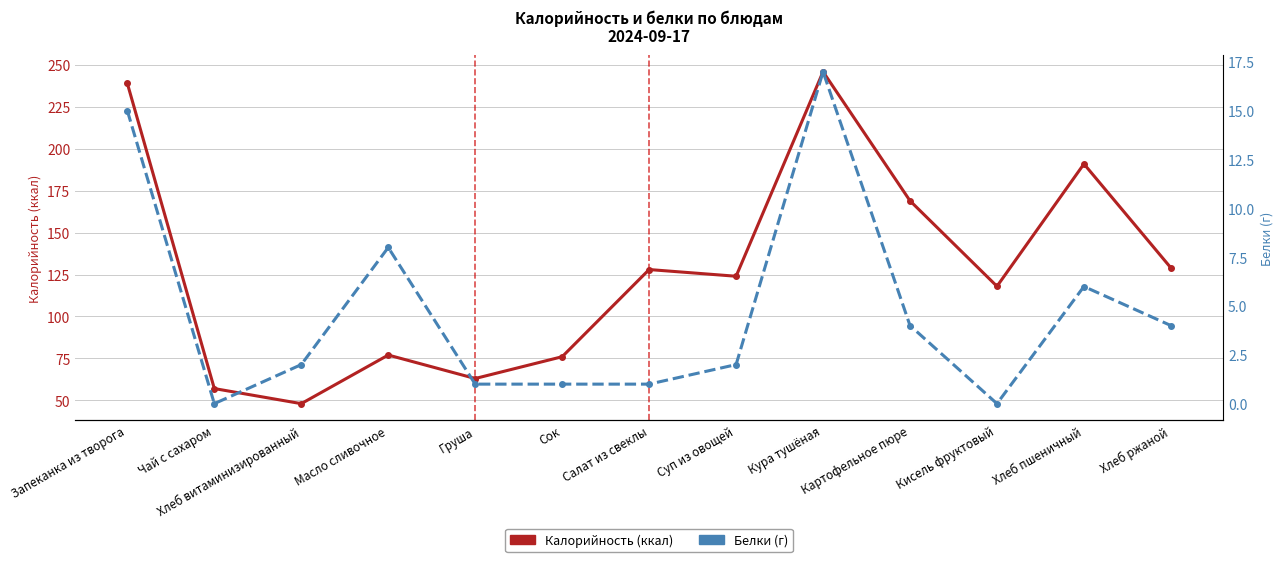

Rank the series by their average value, from highest to lowest.

Калорийность (ккал), Белки (г)